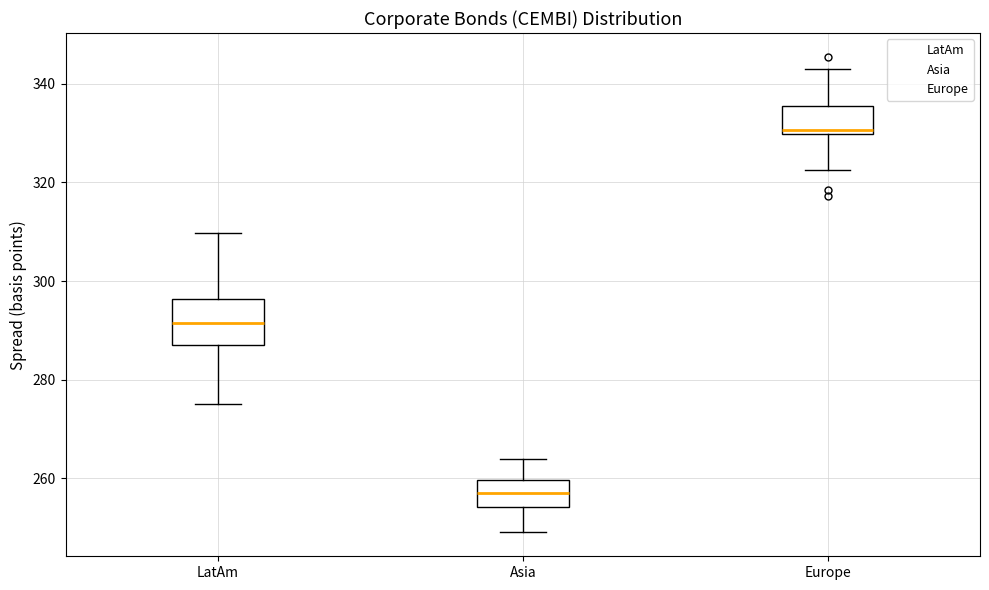

Comparing the boxes themselves (not the whiskers), which one is the tallest?

LatAm